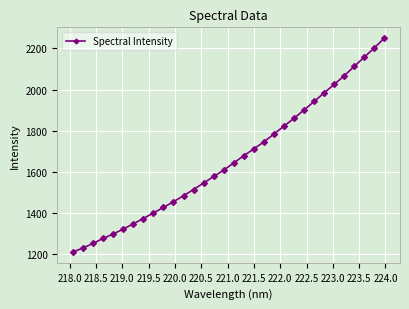

What is the difference between the maximum and minimum values?

1038.7